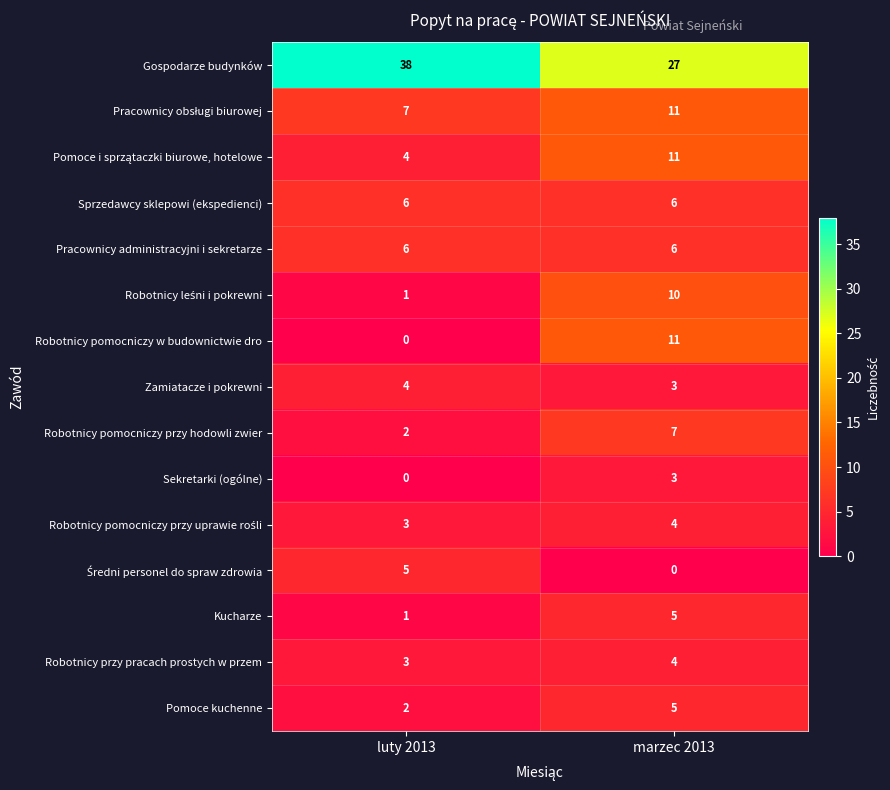

At how many categories does at least one series exceed 18?

2